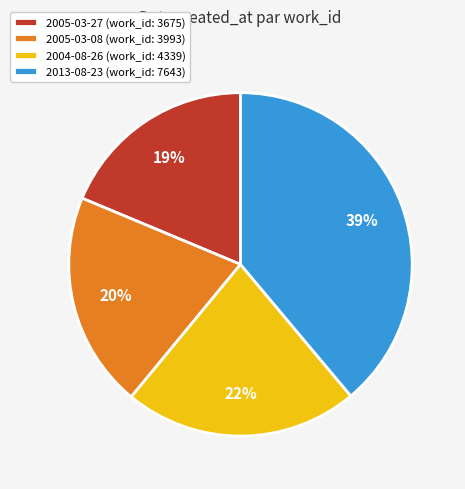

Is it true that 2005-03-27 is 19% of the pie?

True